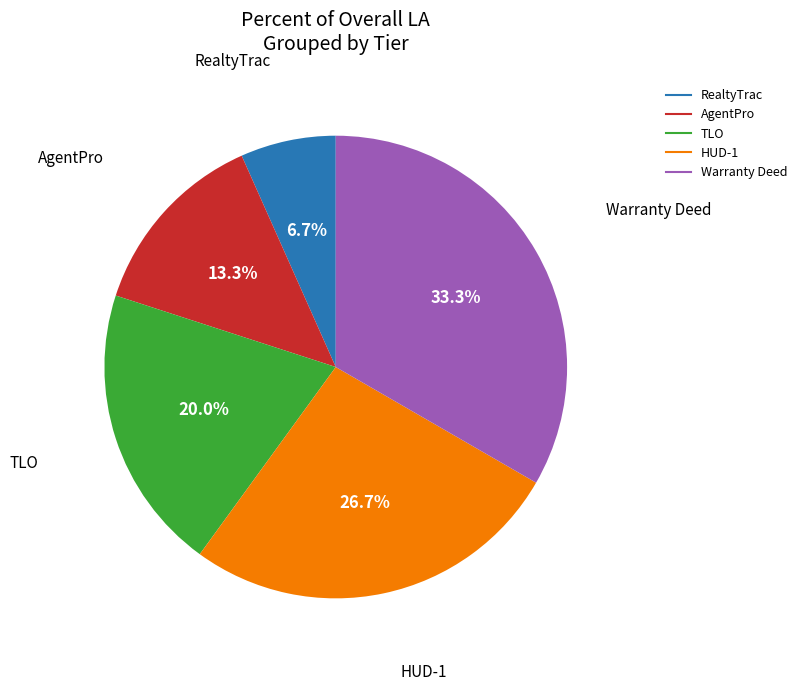

To the nearest percent, what is the difference between the RealtyTrac and AgentPro slice percentages?

7%